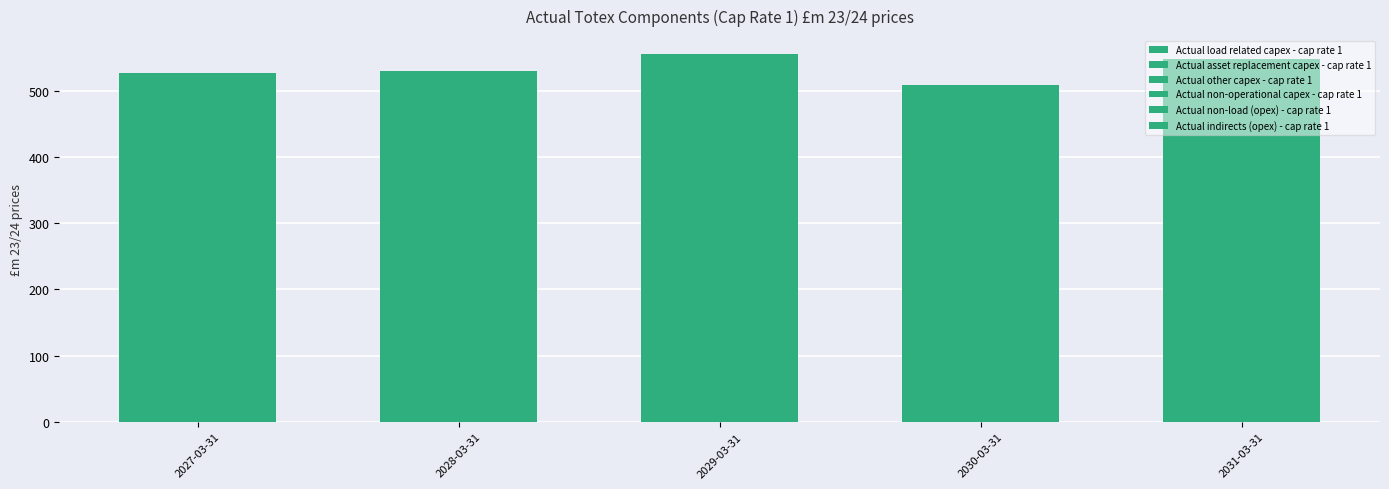

What is the label of the 3rd bar from the left?

2029-03-31